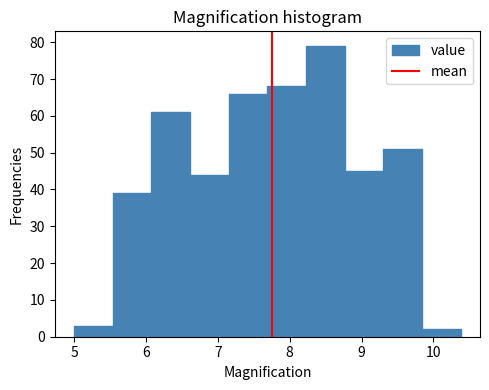

What is the height of the bar covering 9.8 to 10.4 on the x-axis? Neither the bar edges nor the heights are printed on the chart, so give them approximately, as read against the axes.

2